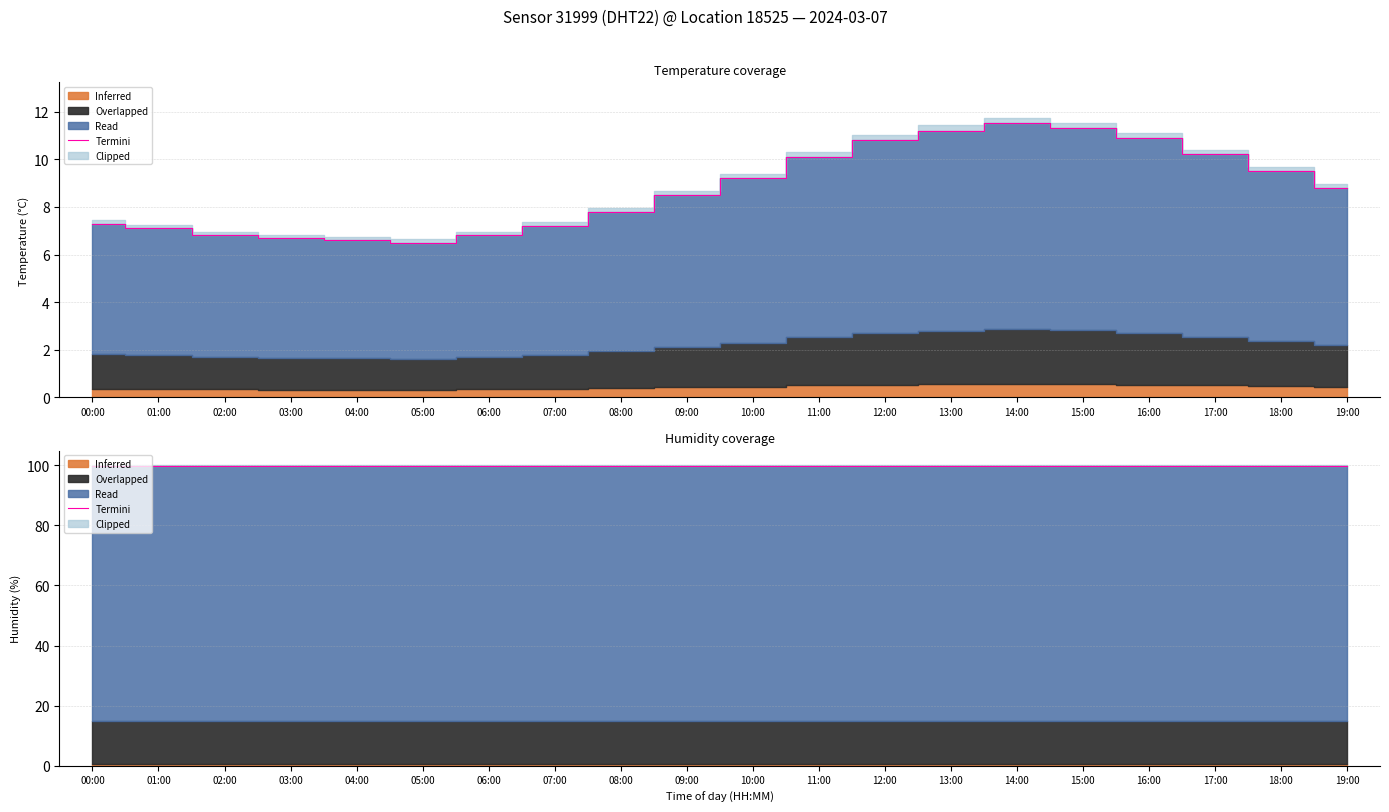

True or false: there are more than 2 points higher than both neighbors.

False